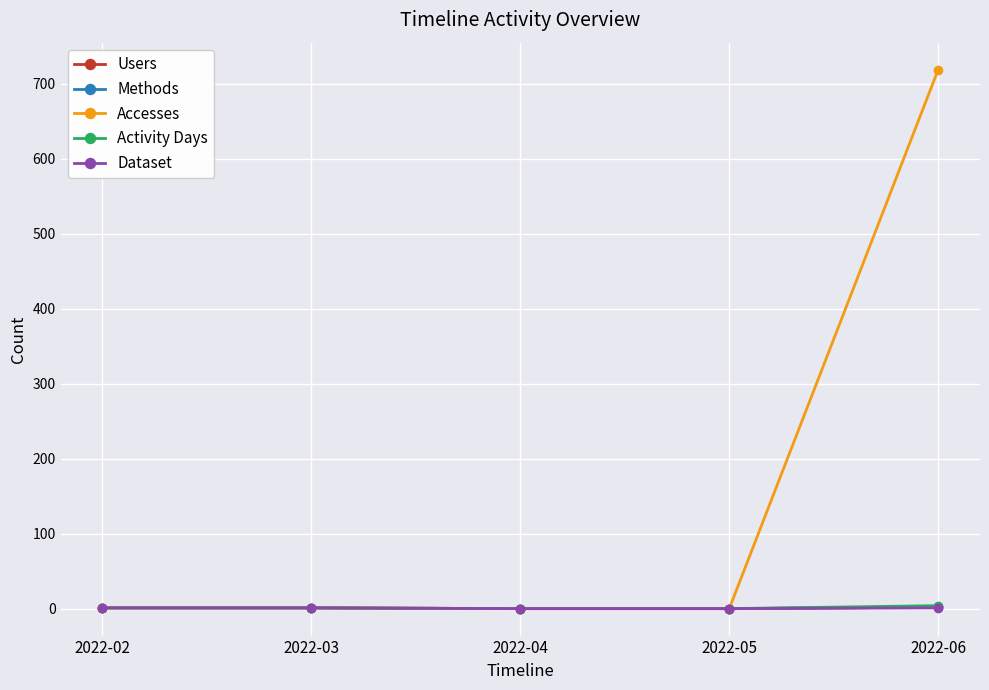

What is the value of the Dataset point at the 5th from the left?

1